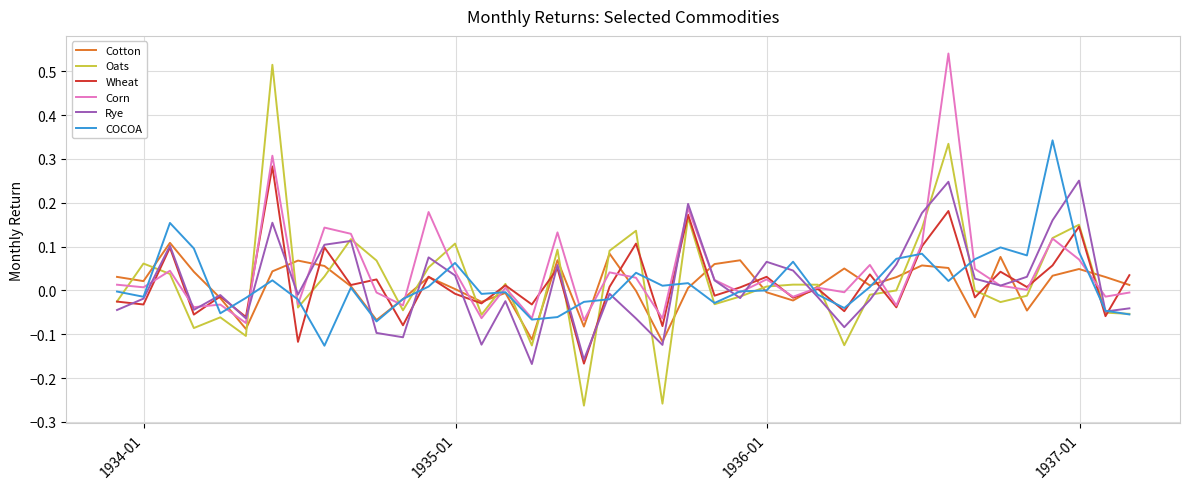

Does the chart display data point markers on the line(s)?

No